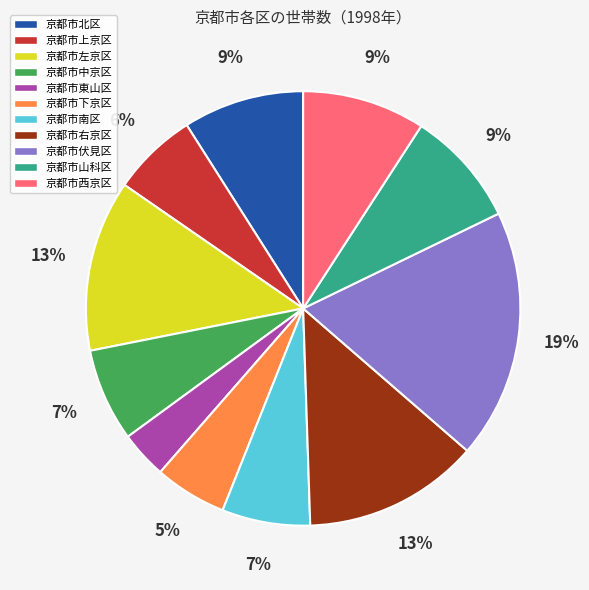

The 京都市上京区 slice represents 18% of the pie. True or false?

False